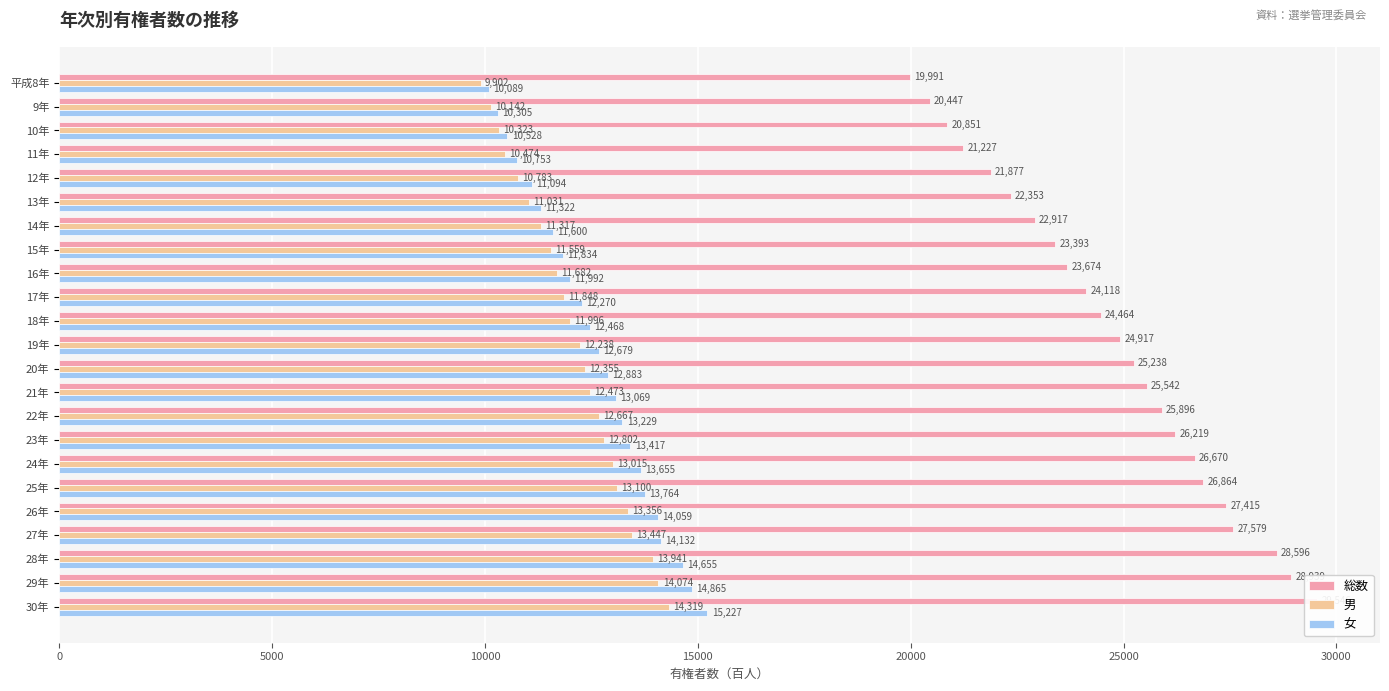

Does the chart contain stacked bars?

No